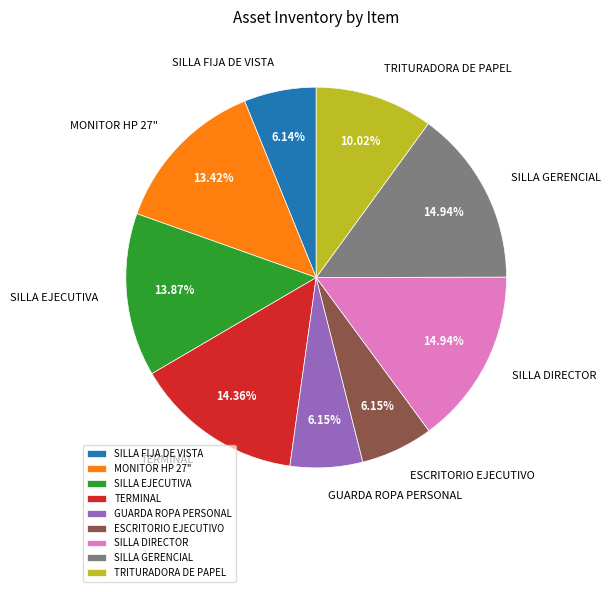

To the nearest percent, what is the difference between the largest and smallest slice percentages?

9%